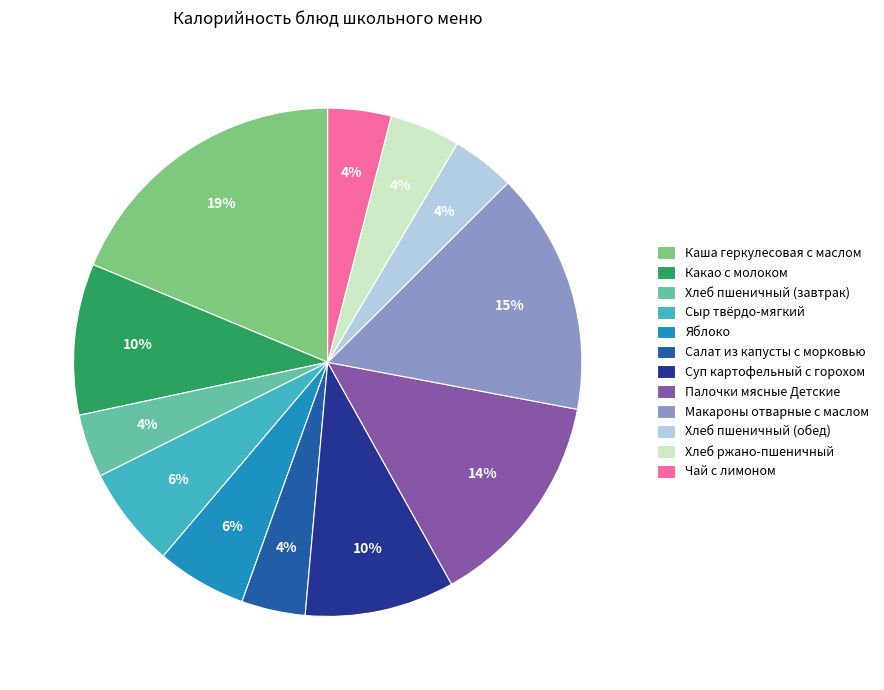

Does Хлеб ржано-пшеничный account for over 50% of the chart?

No